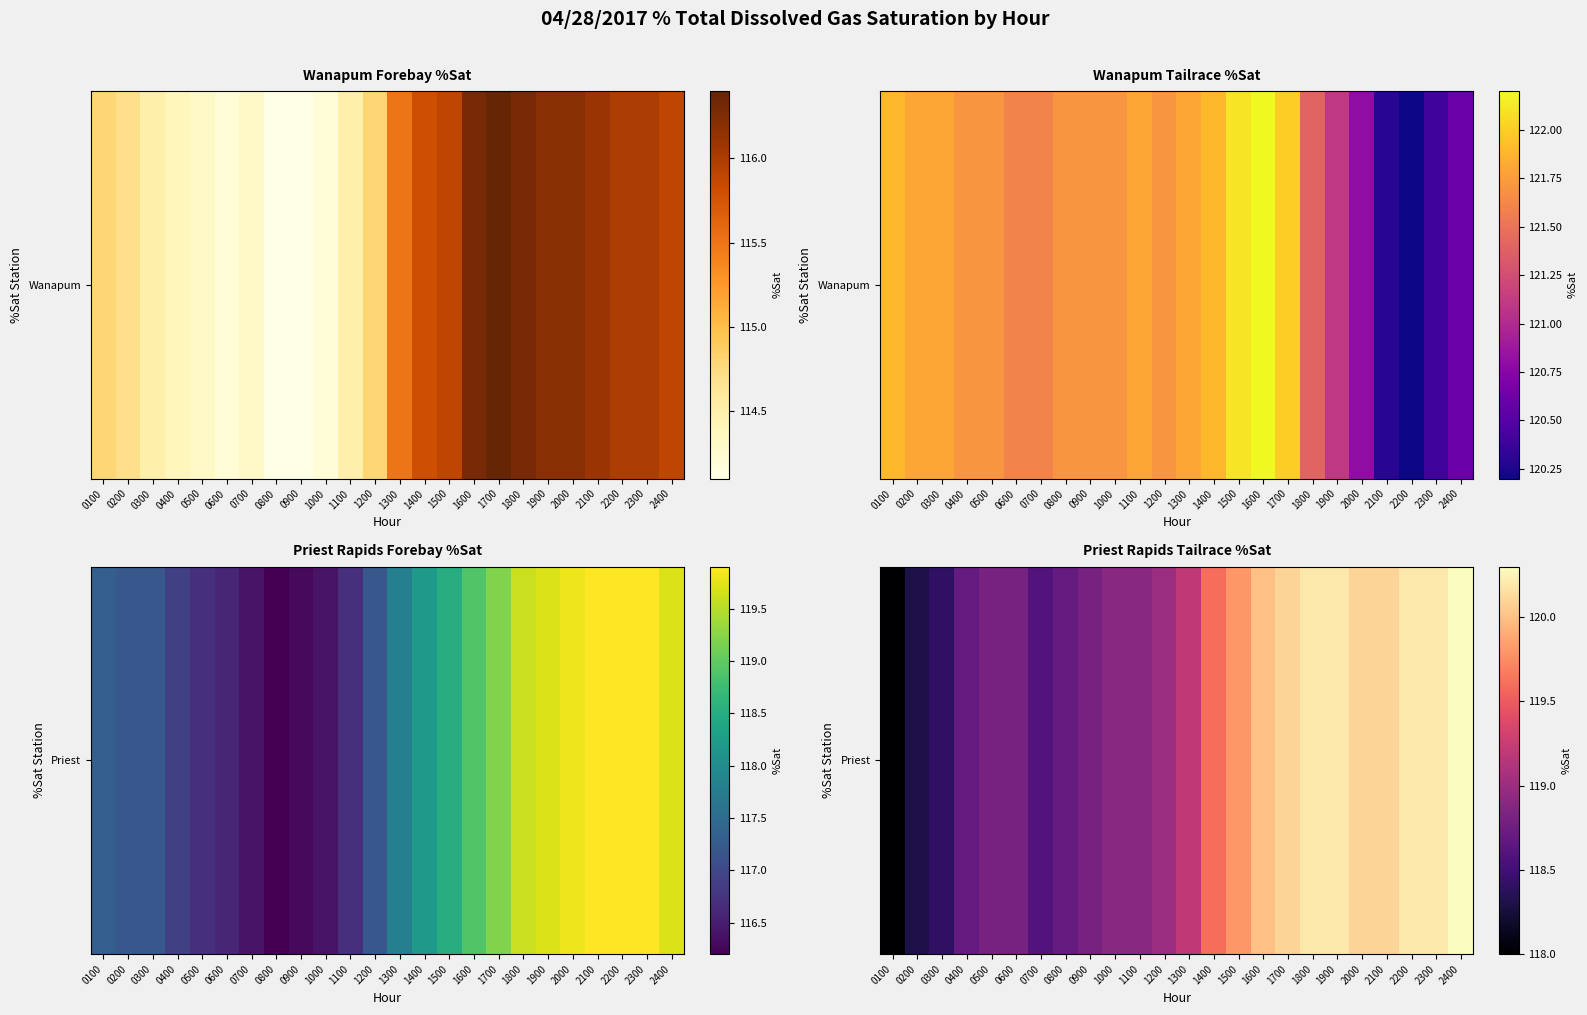

At which label does the data first exceed 119?

1300